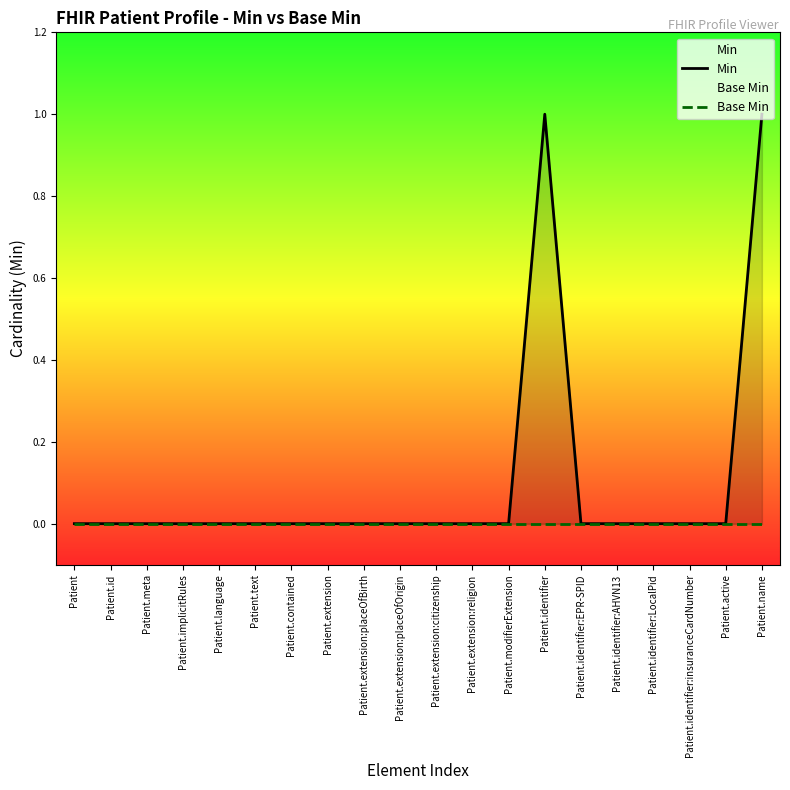

Is the value of Min at Patient.modifierExtension greater than the value of Base Min at Patient.text?

No